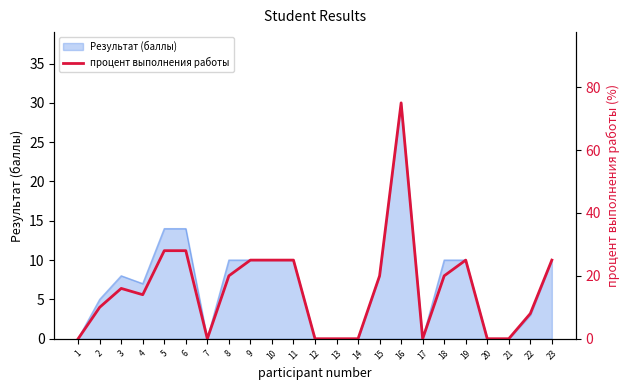

True or false: Результат (баллы) has a value of 11 at 15.

False